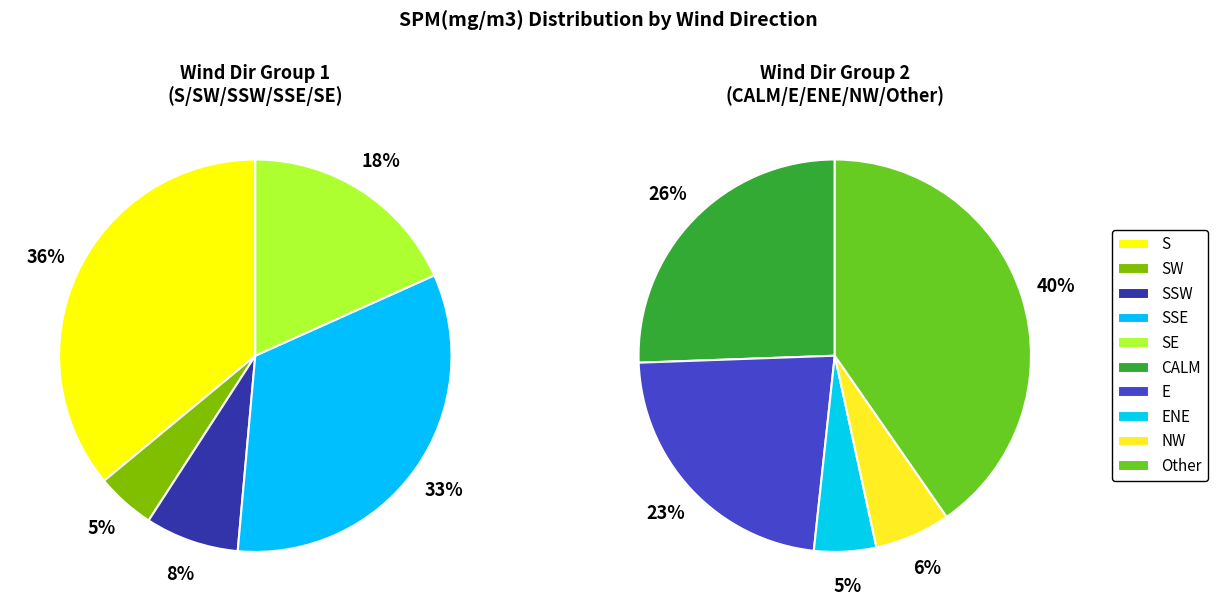

Does any single category account for the majority?

No